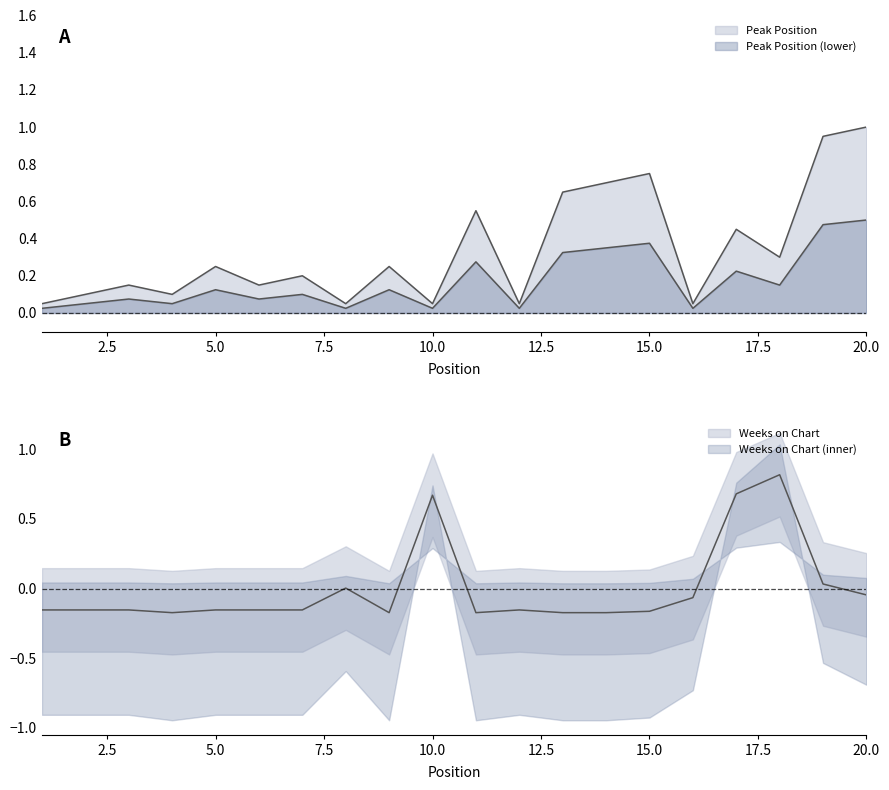

What is the total value across all series at 8?

0.1